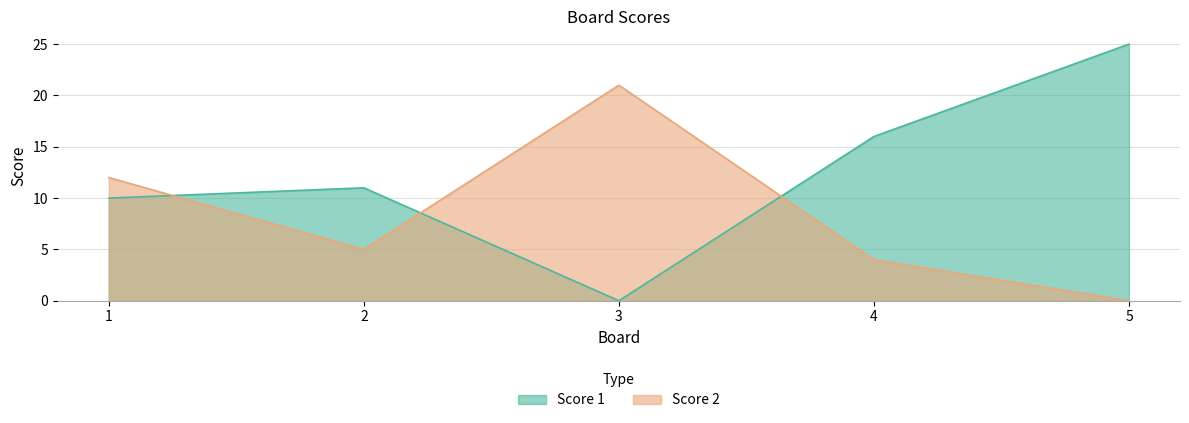

Count the number of data series in this chart.

2